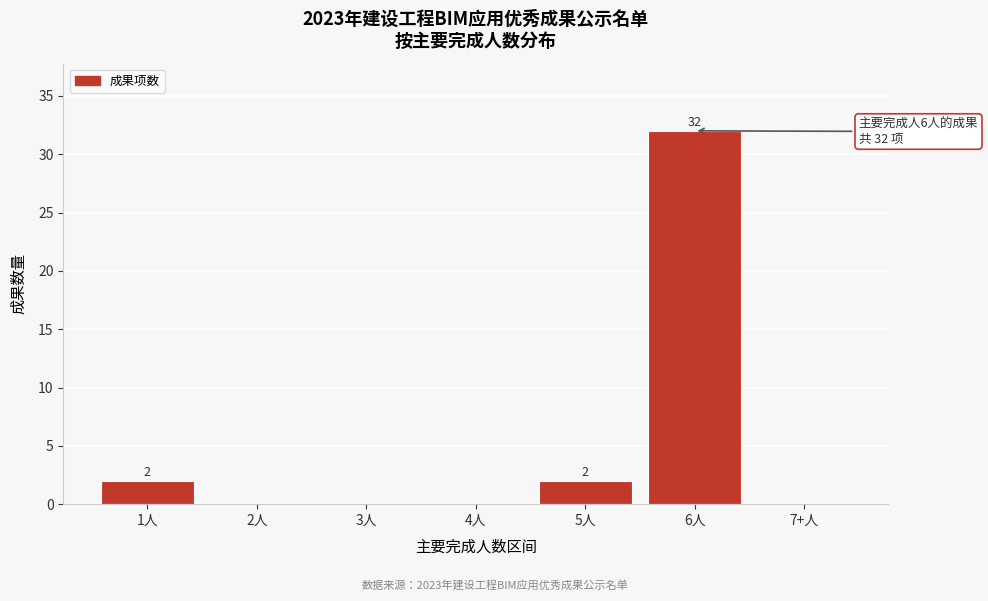

Reading left to right, list all the values displayed in this chart.

1人=2	2人=0	3人=0	4人=0	5人=2	6人=32	7+人=0